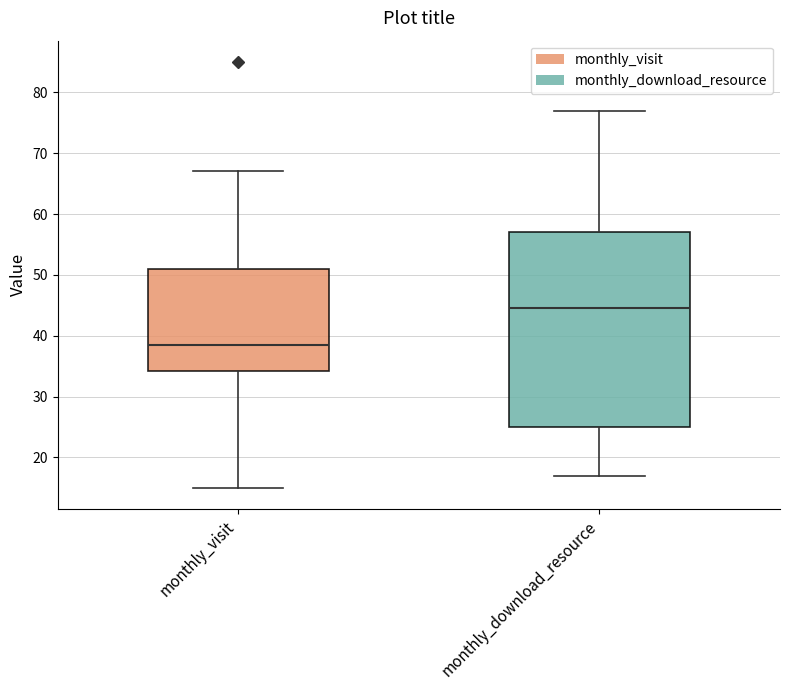

Where does the lower whisker of the box for monthly_visit end on the y-axis? The values are not printed on the chart, so give them approximately, as read against the axis.

15